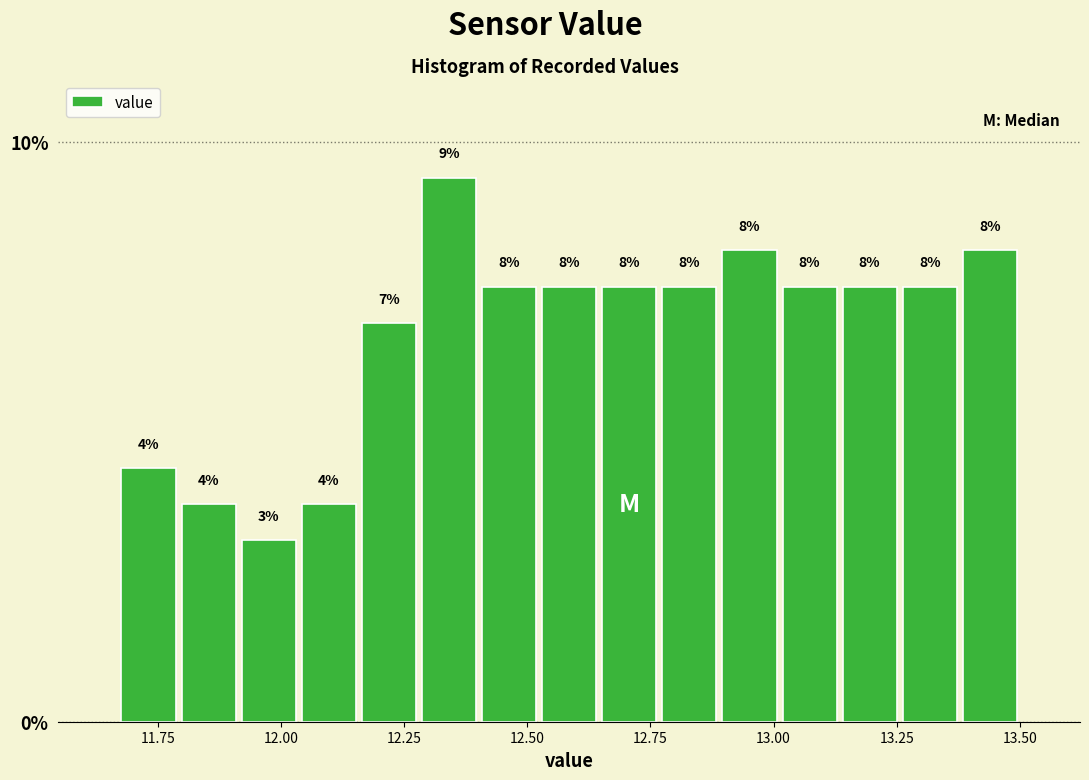

Read against the x-axis, roughly where is the centre of the tallest bar?

12.35